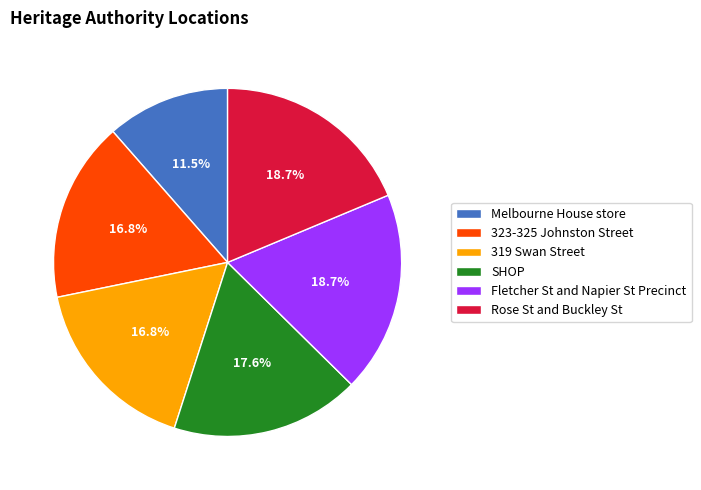

Which category has the smallest portion of the pie?

Melbourne House store